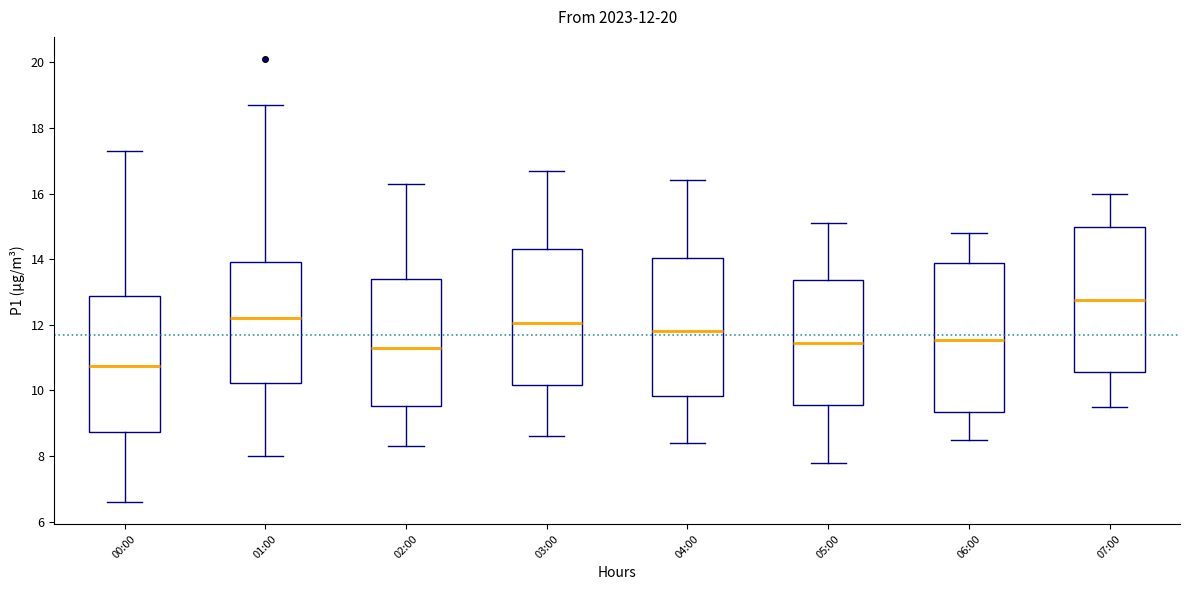

Which box has the lowest median line?

00:00